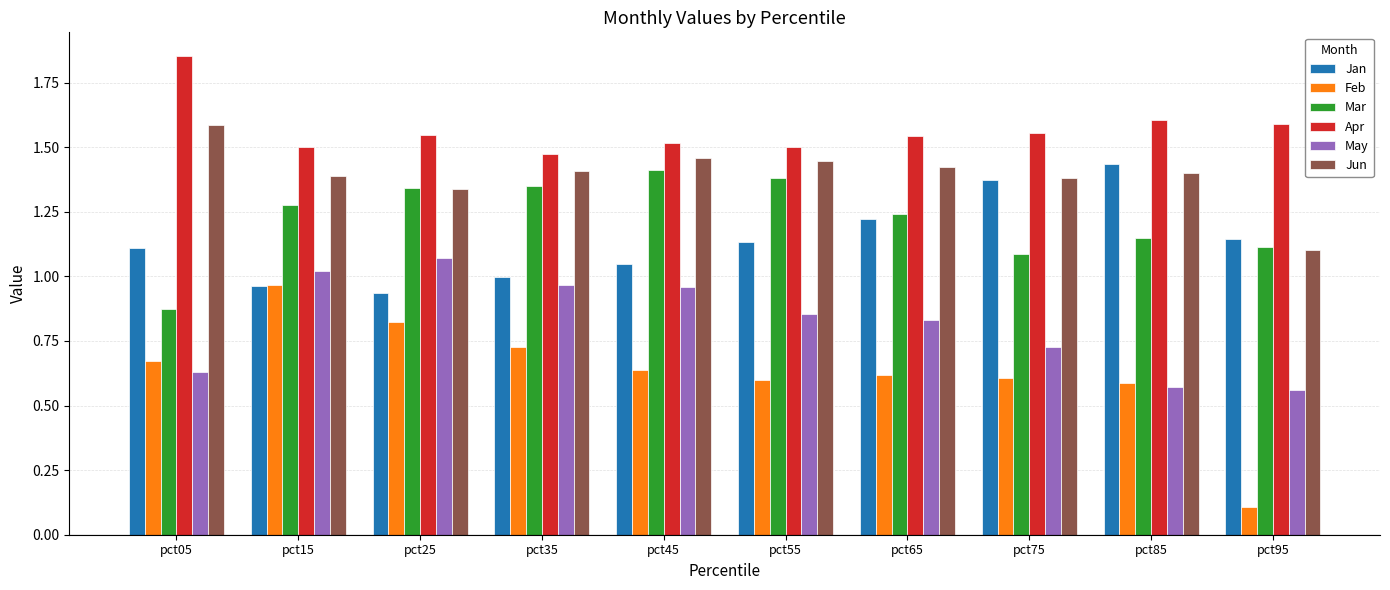

Which category has the highest value in the Jan series?

pct85